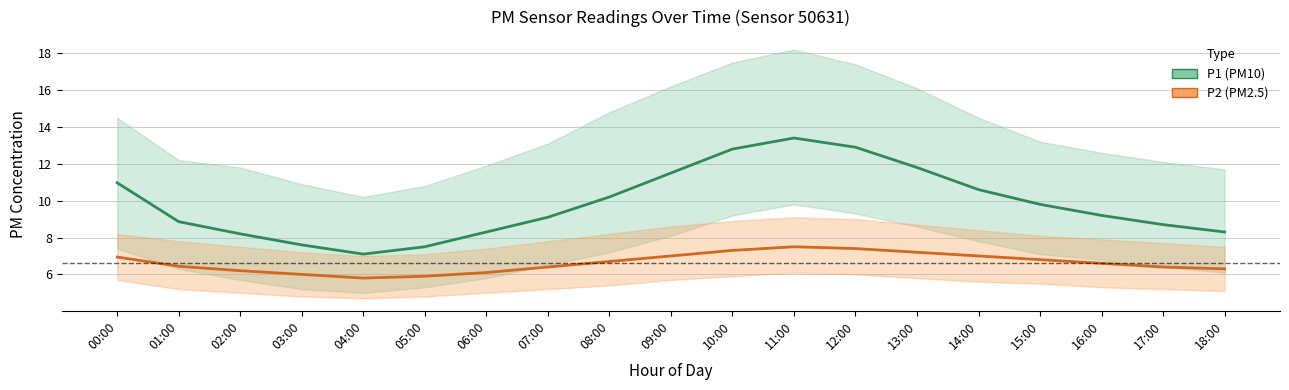

True or false: P2 (PM2.5) and P1 (PM10) intersect in this chart.

False